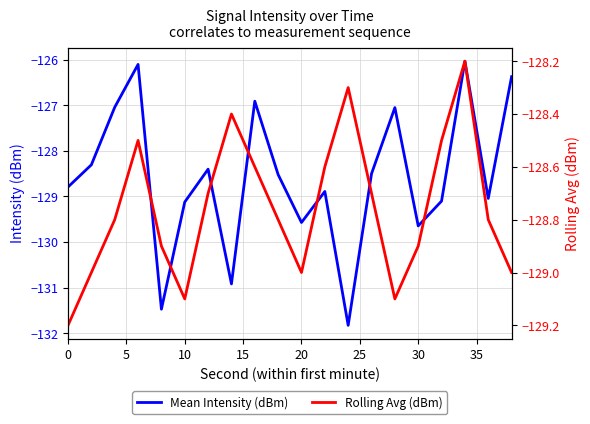

Count the number of data series in this chart.

2